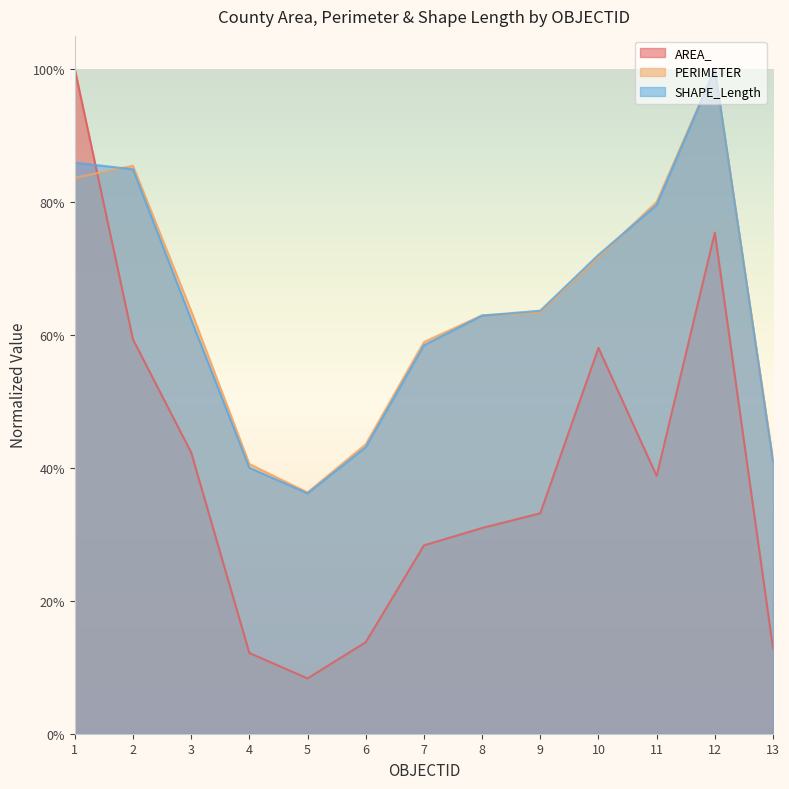

Rank the series at 2 from highest to lowest value.

PERIMETER, SHAPE_Length, AREA_